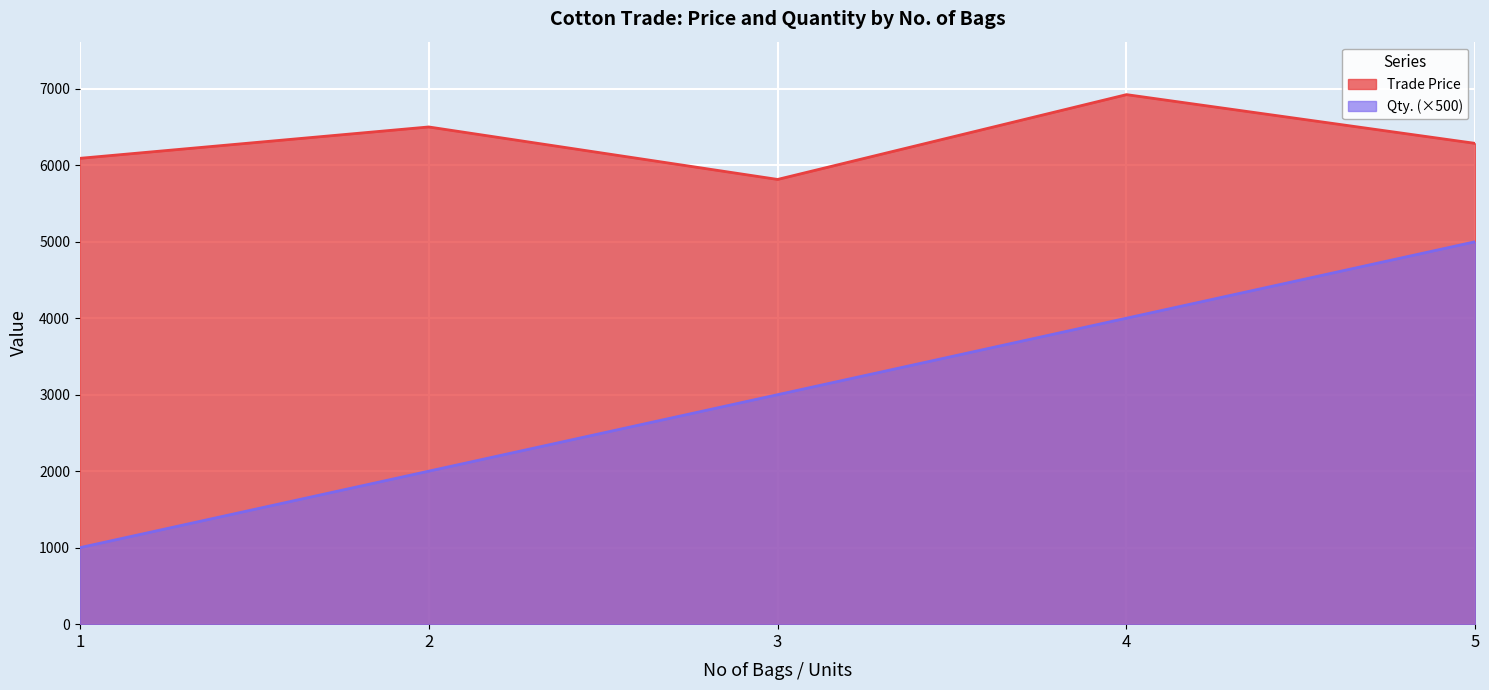

Which series changed the most between 1 and 1?

Trade Price